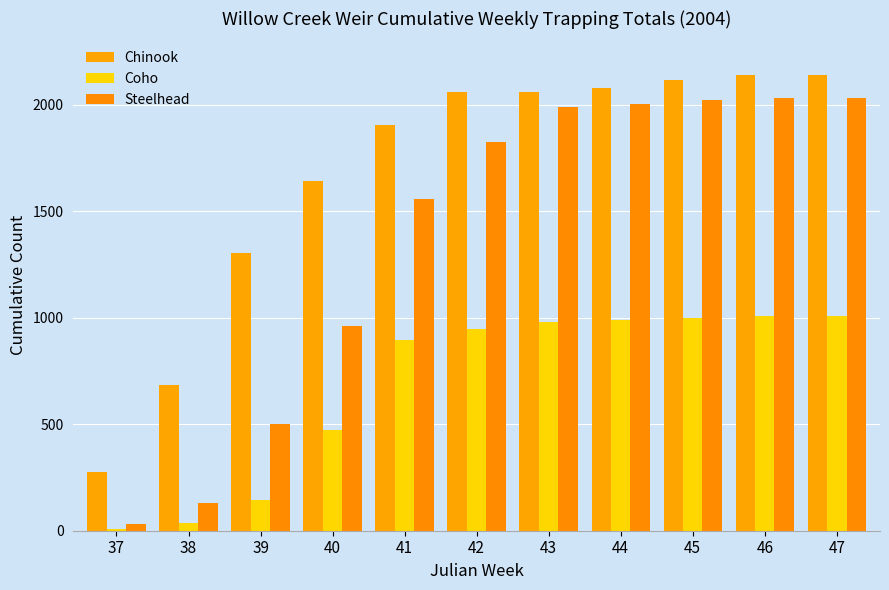

Which series has the largest total across all categories?

Chinook